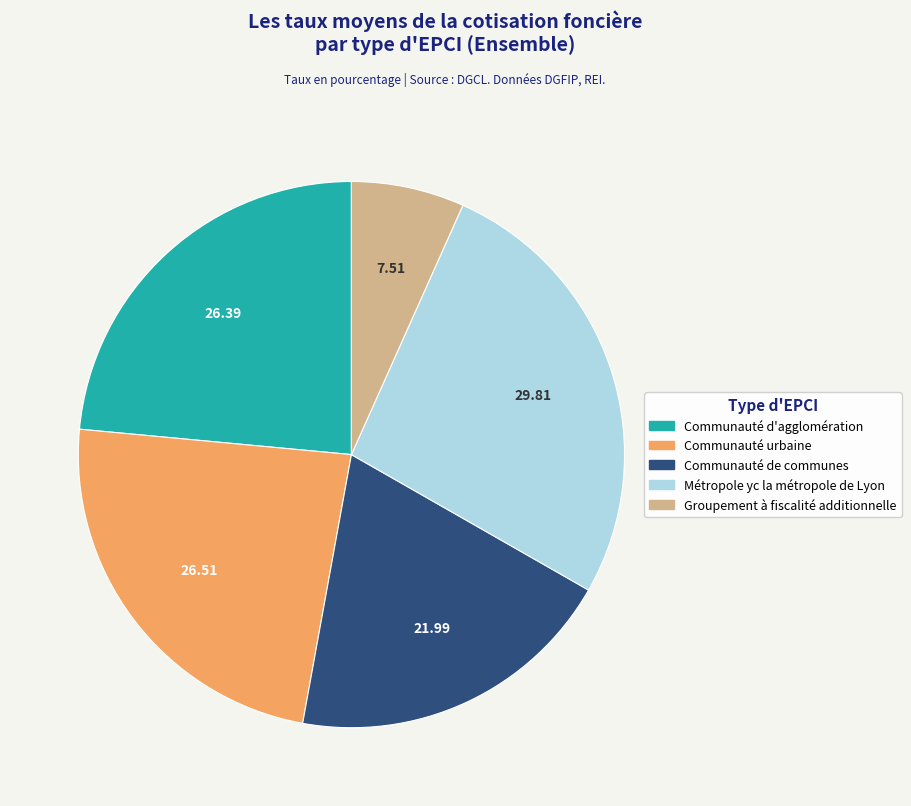

Is the sum of Communauté de communes and Communauté d'agglomération greater than half?

No